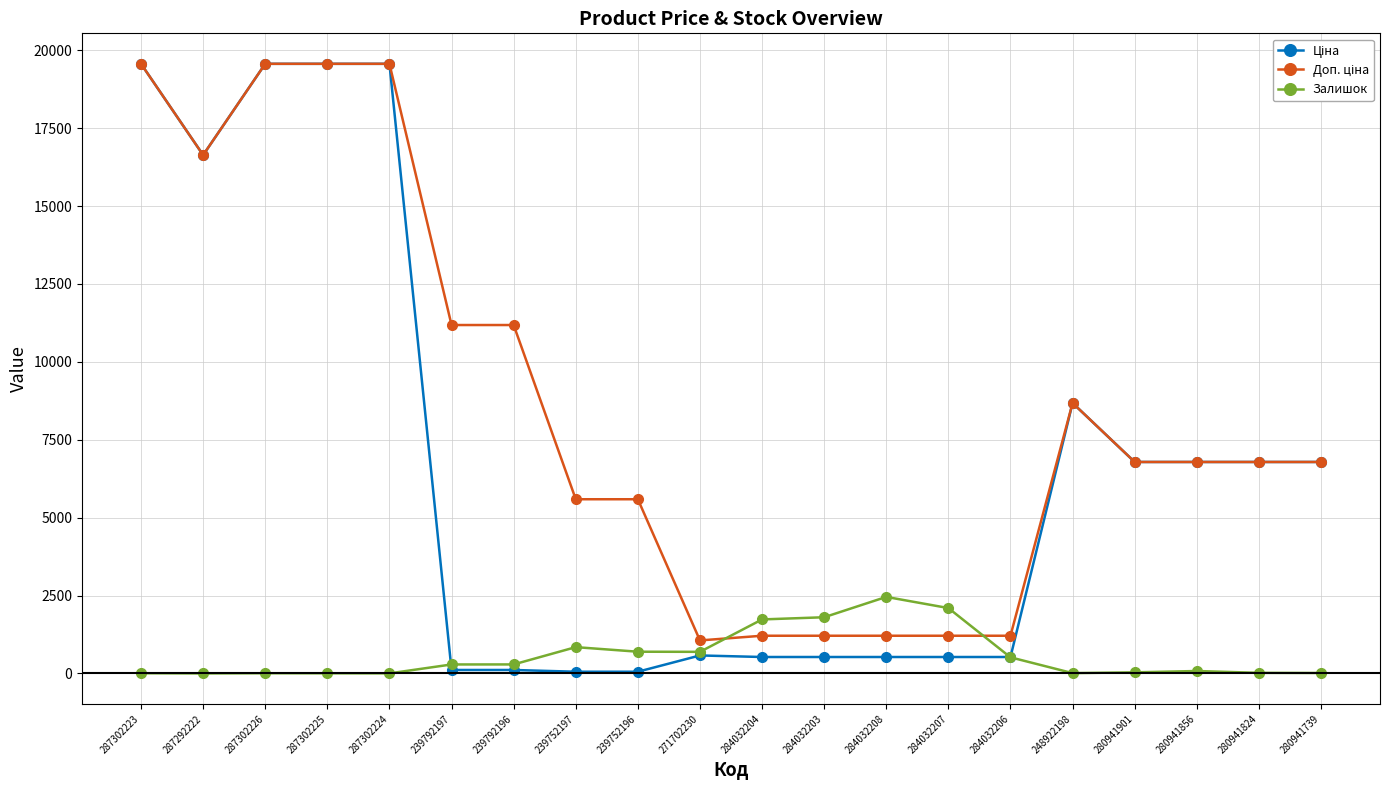

At how many categories does at least one series exceed 3771?

14